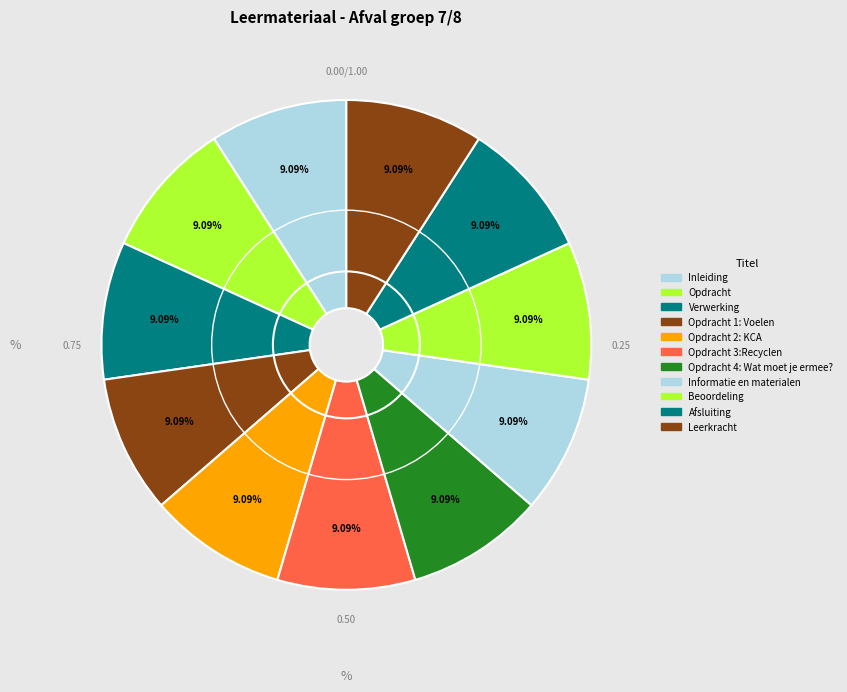

How many slices are in this pie chart?

11